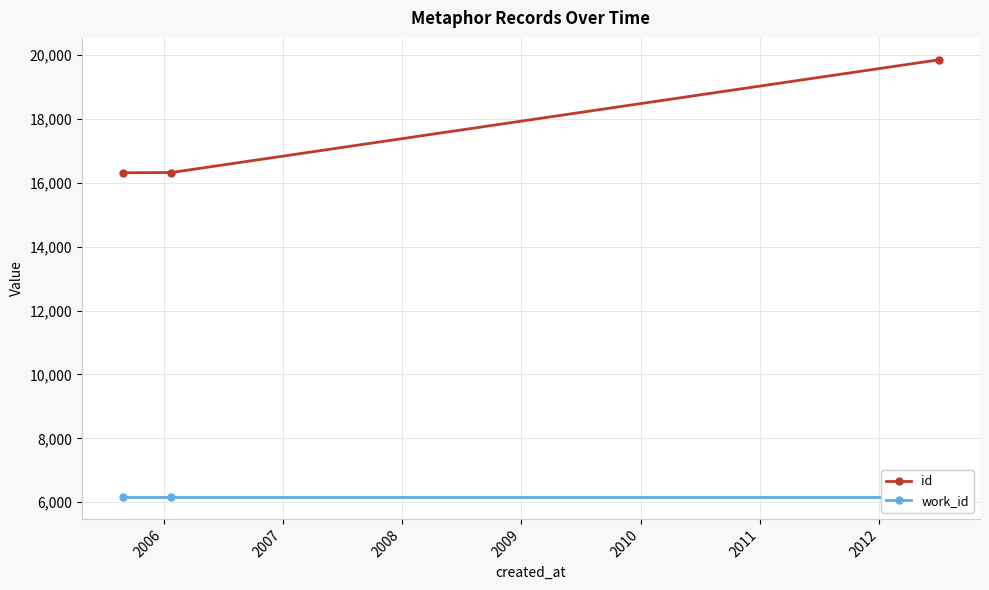

What is the value of the work_id point at the 1st from the left?

6163